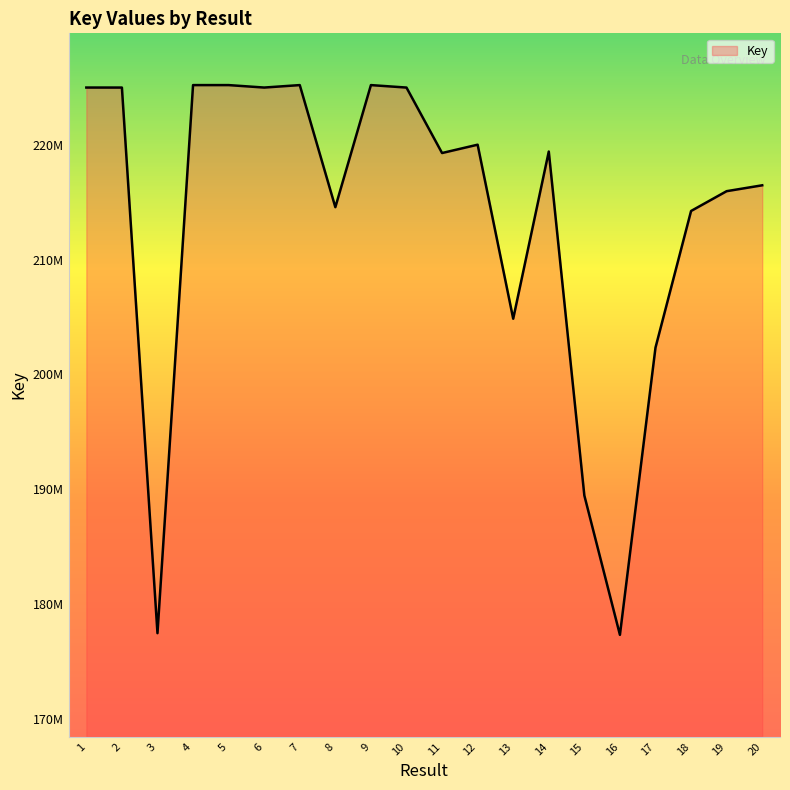

What is the greatest value displayed?

225179432